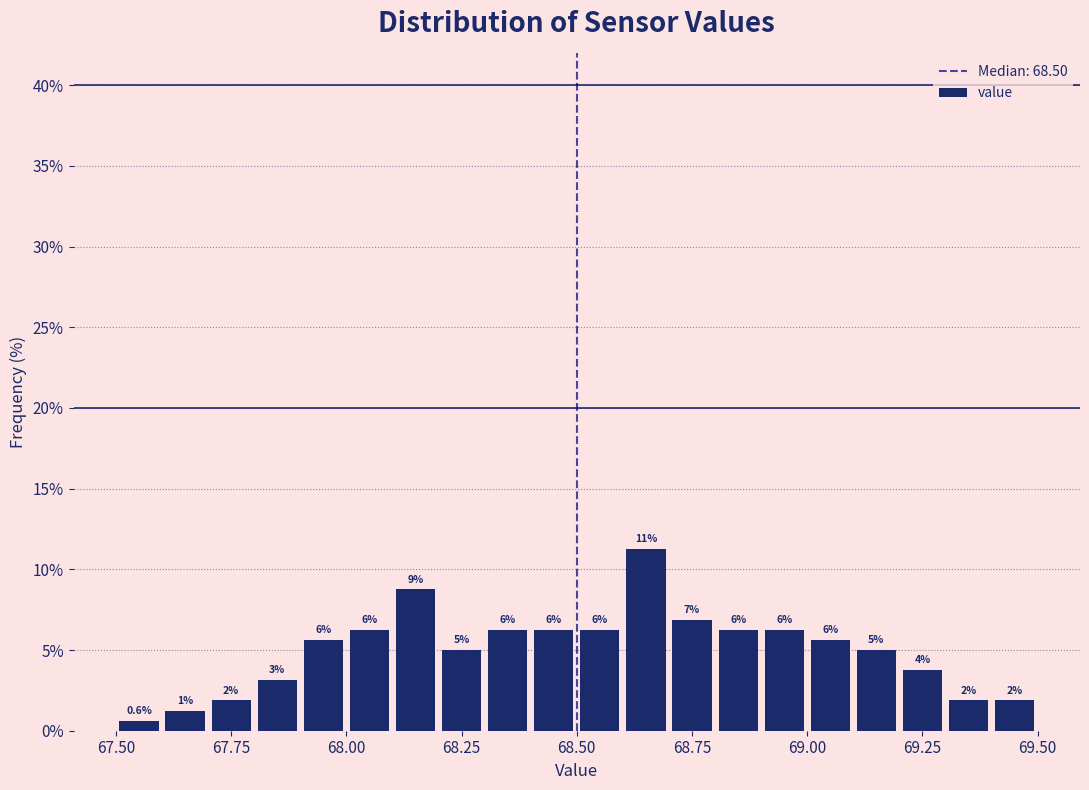

Around what value on the x-axis is the tallest bar? Give the approximate position of its centre, as read against the axis.

68.65